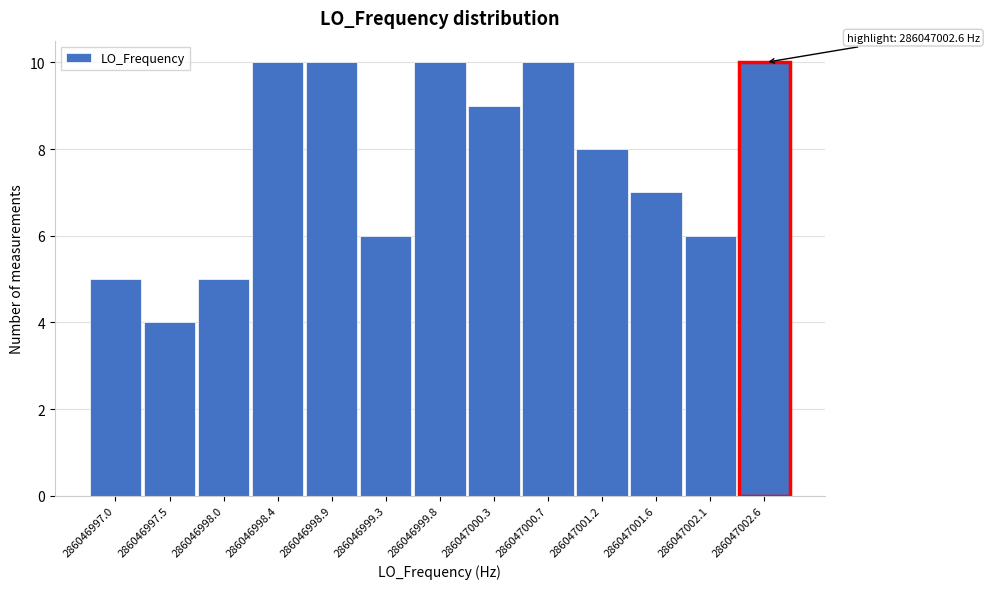

Reading left to right, extract all data points from this chart.

286046997.0=5	286046997.5=4	286046998.0=5	286046998.4=10	286046998.9=10	286046999.3=6	286046999.8=10	286047000.3=9	286047000.7=10	286047001.2=8	286047001.6=7	286047002.1=6	286047002.6=10